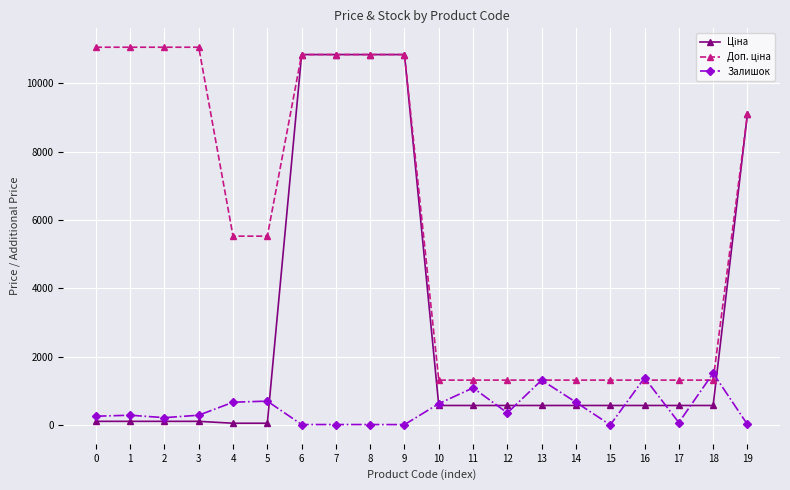

What is the smallest value displayed?

6.0